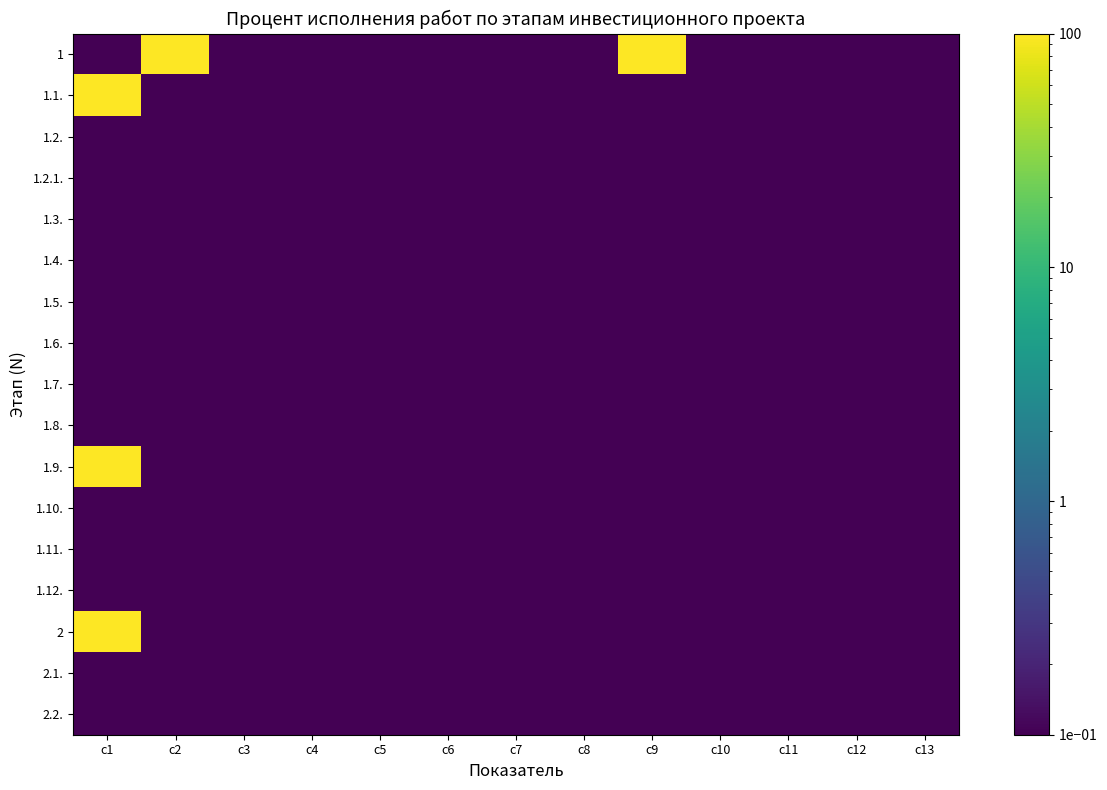

Which series has the largest range (max minus min)?

1